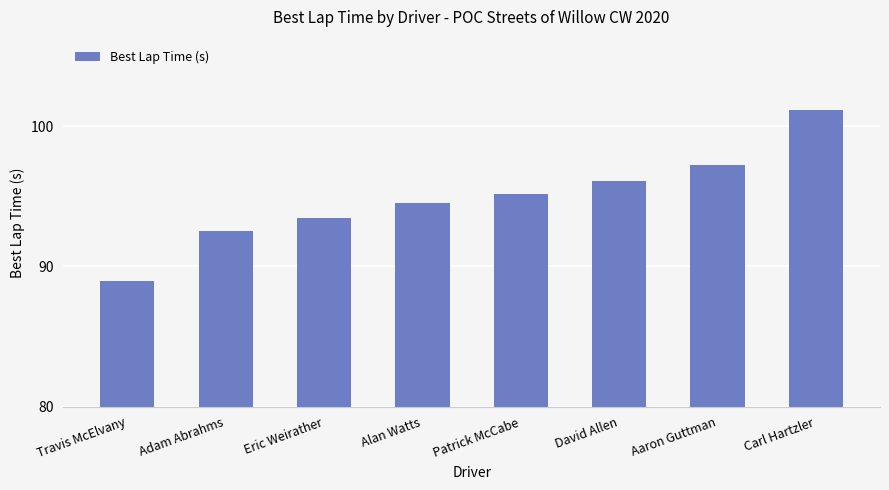

At which label is the value closest to 95?

Patrick McCabe